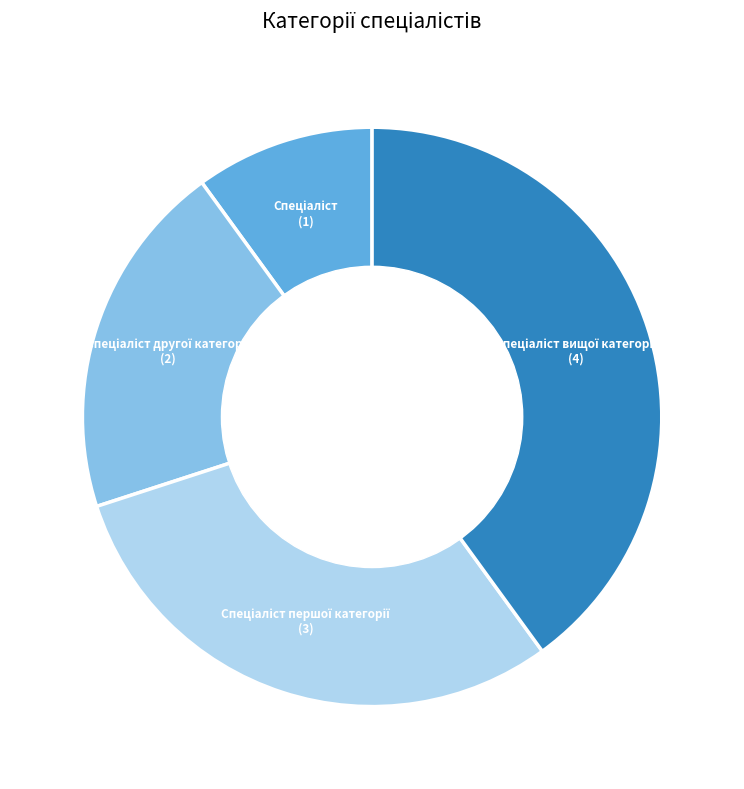

Does any single category account for the majority?

No